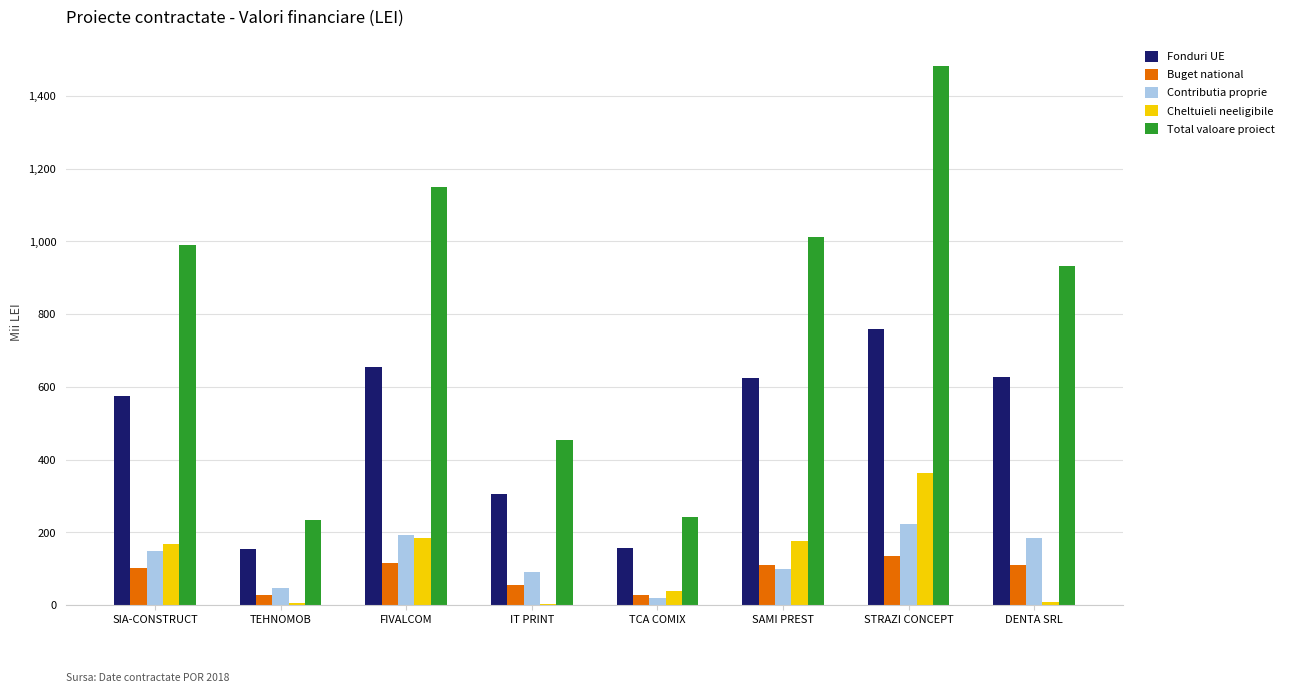

What are all the series names shown in the legend?

Fonduri UE, Buget national, Contributia proprie, Cheltuieli neeligibile, Total valoare proiect